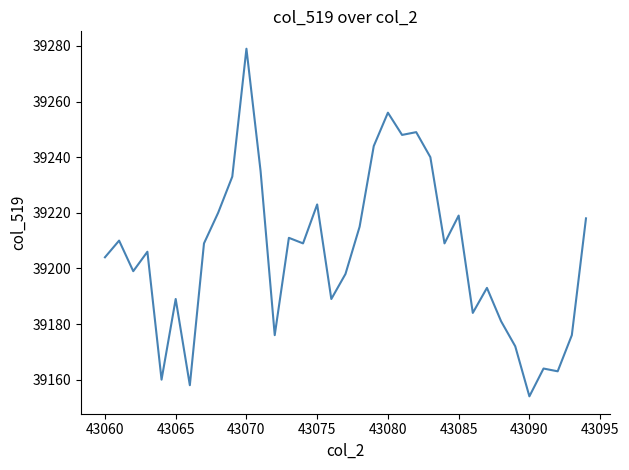

What is the difference between the maximum and minimum values?

125